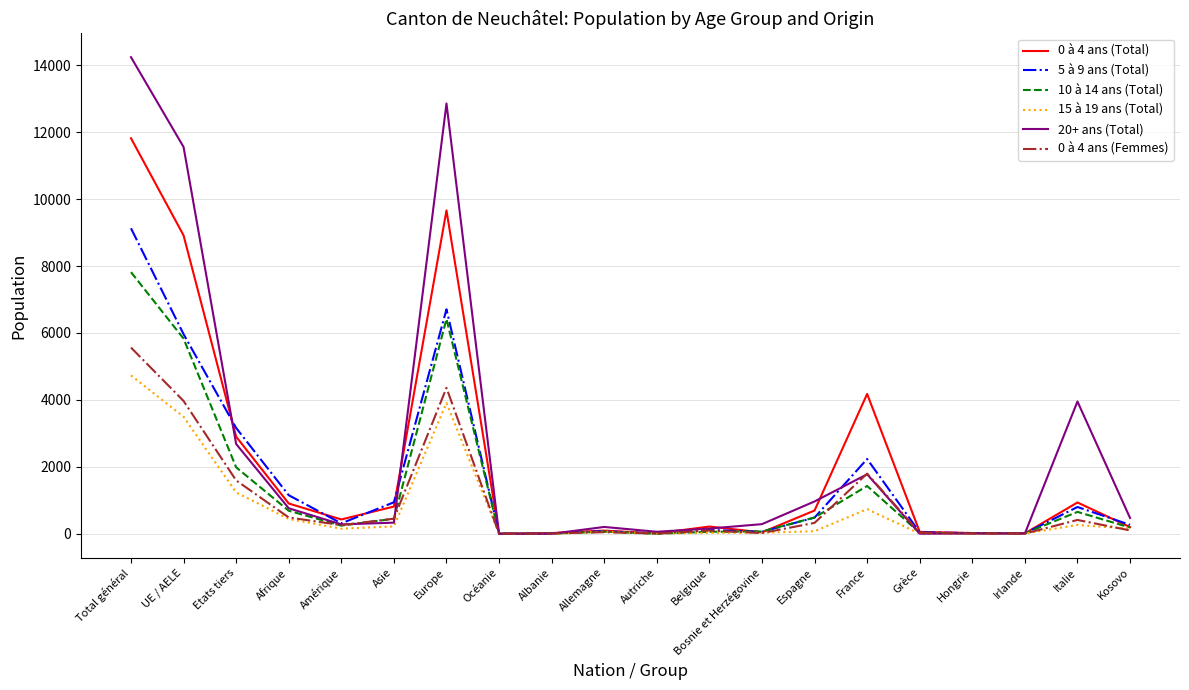

True or false: 15 à 19 ans (Total) has a value of 1853 at Etats tiers.

False